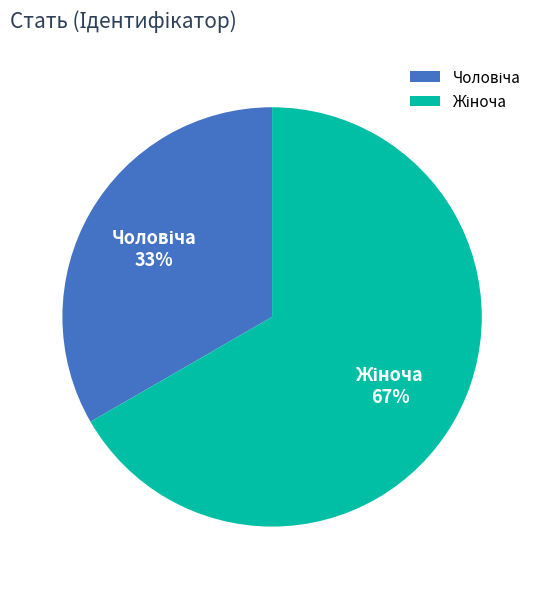

Is there any slice that represents more than half of the pie?

Yes